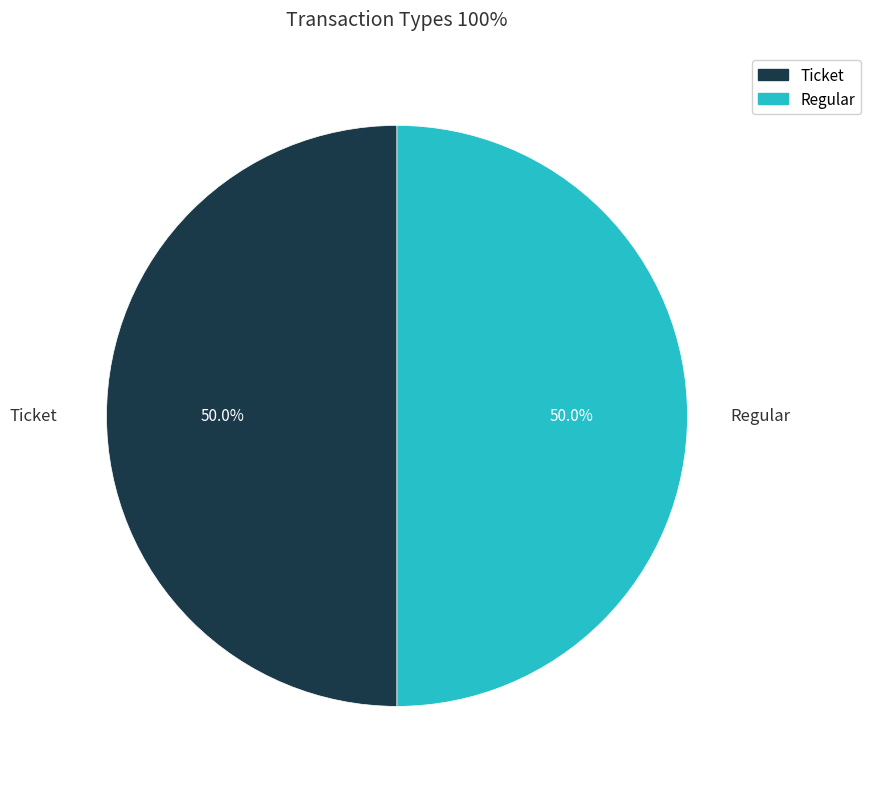

Count the number of slices in the pie.

2